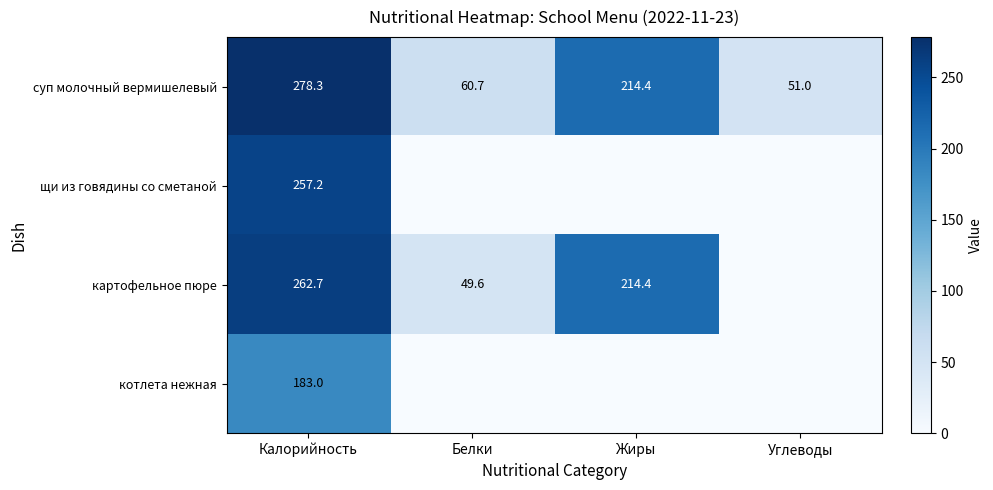

What is the total value across all series at Калорийность?

981.2